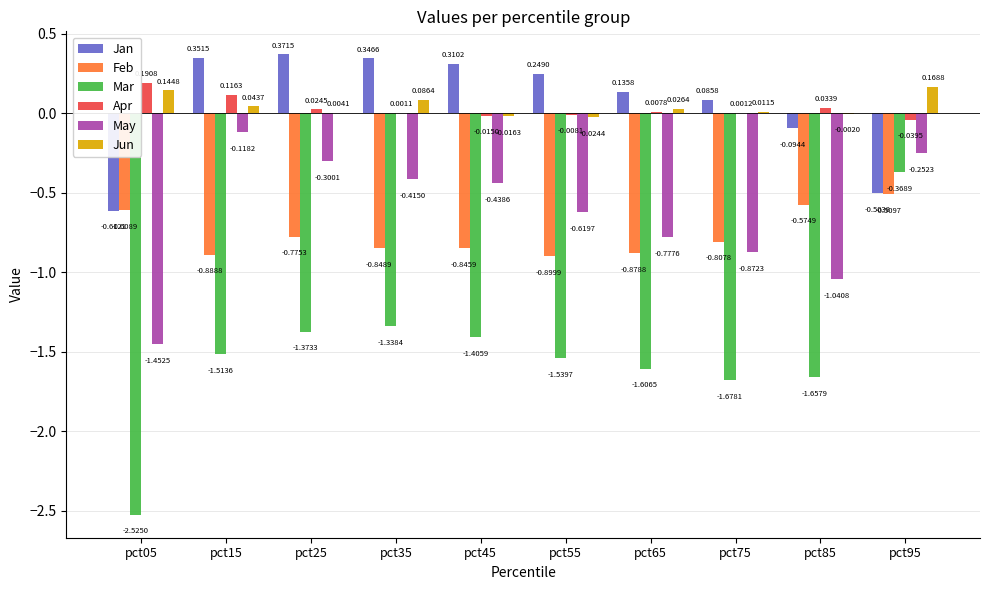

Is the value of Jun at pct55 greater than the value of May at pct85?

Yes